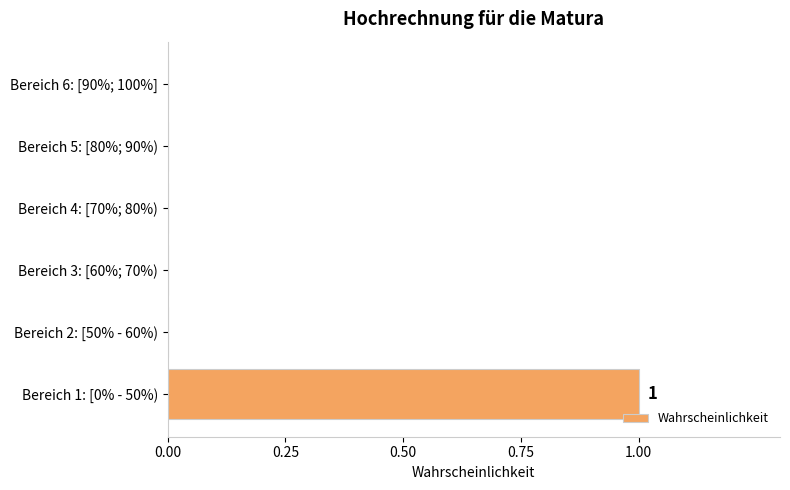

How many categories are shown in the chart?

6